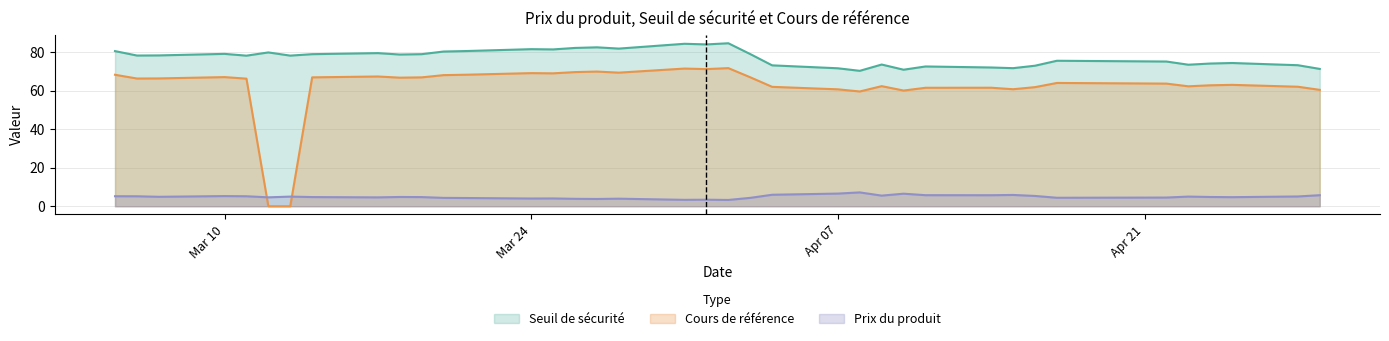

Which series changed the most between 2025-03-26 and 2025-03-17?

Seuil de sécurité